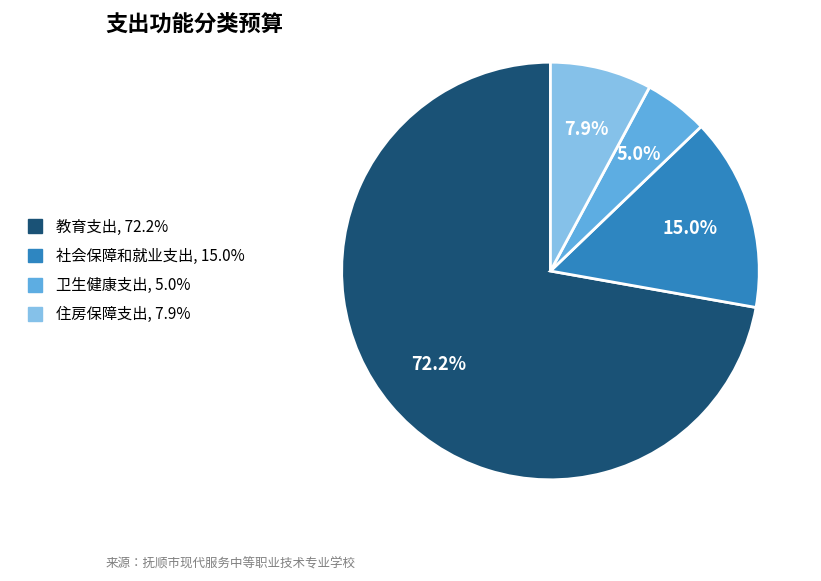

To the nearest percent, what portion does 卫生健康支出 represent?

5%